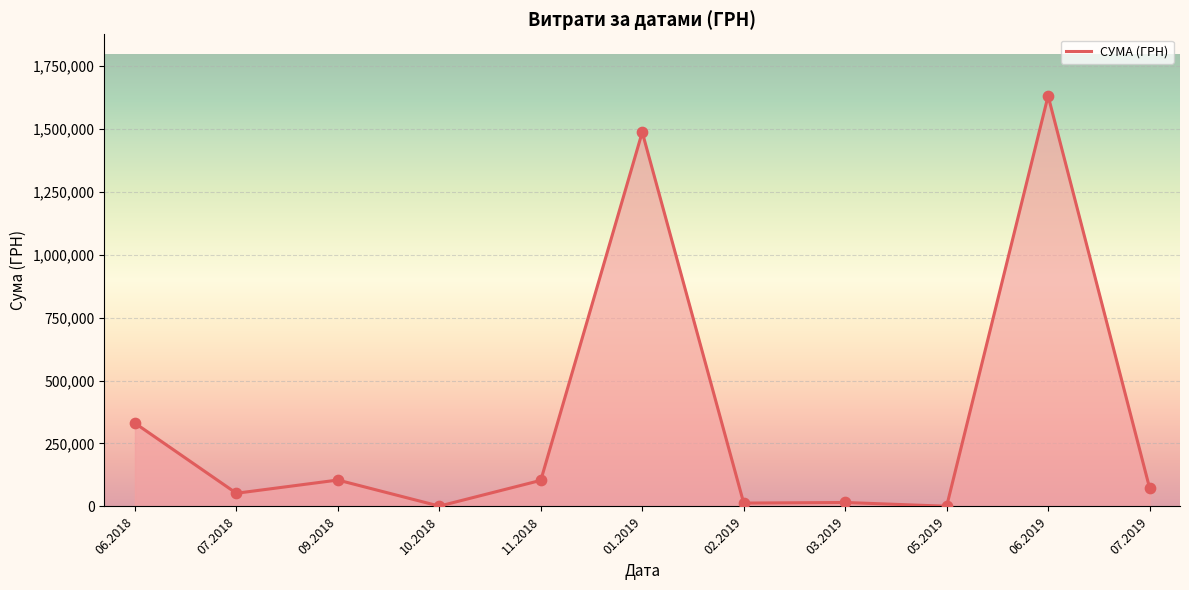

What is the change in value from 09.2018 to 01.2019?

+1381101.9